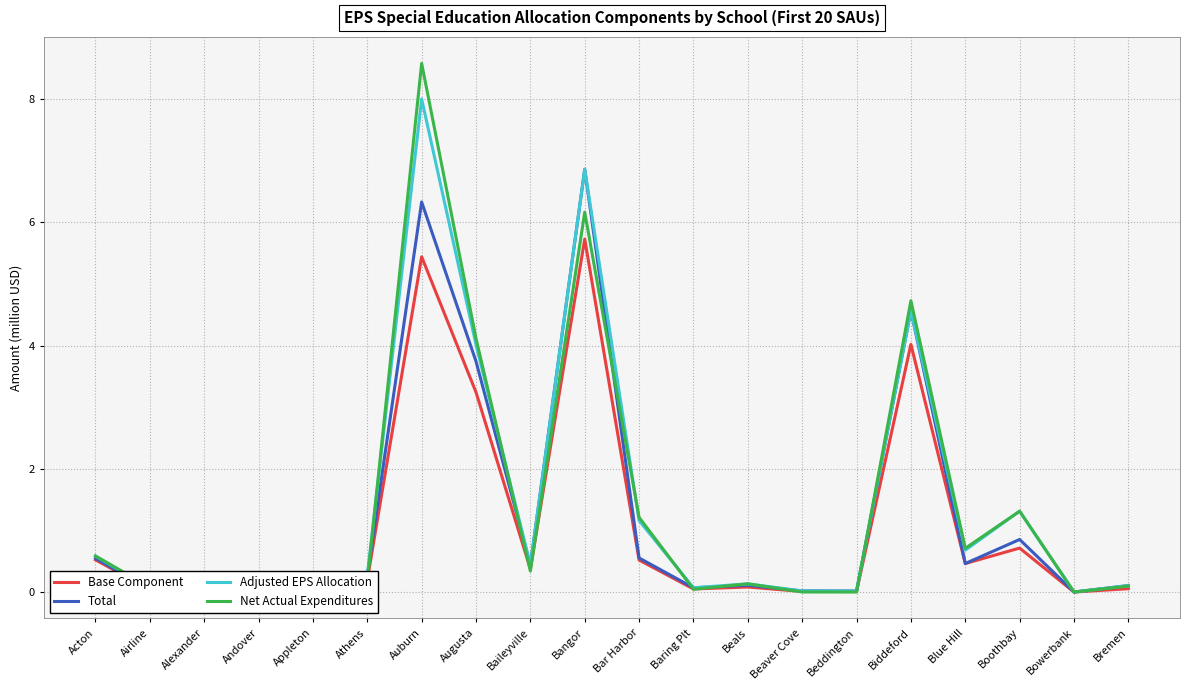

At which category does Adjusted EPS Allocation reach its first local peak?

Appleton